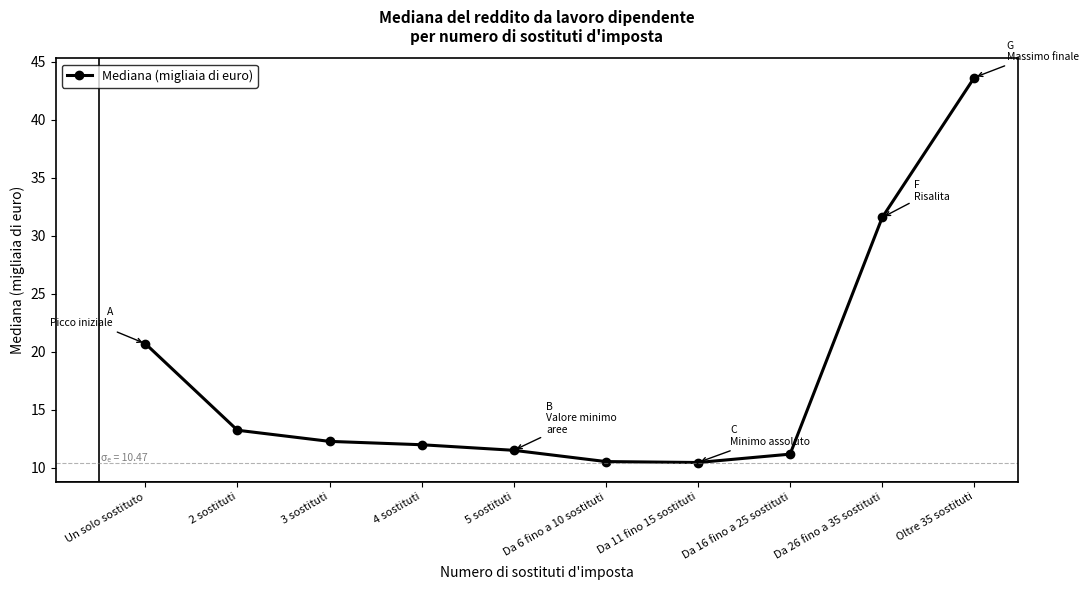

What is the value of the 7th point from the left?

10.5